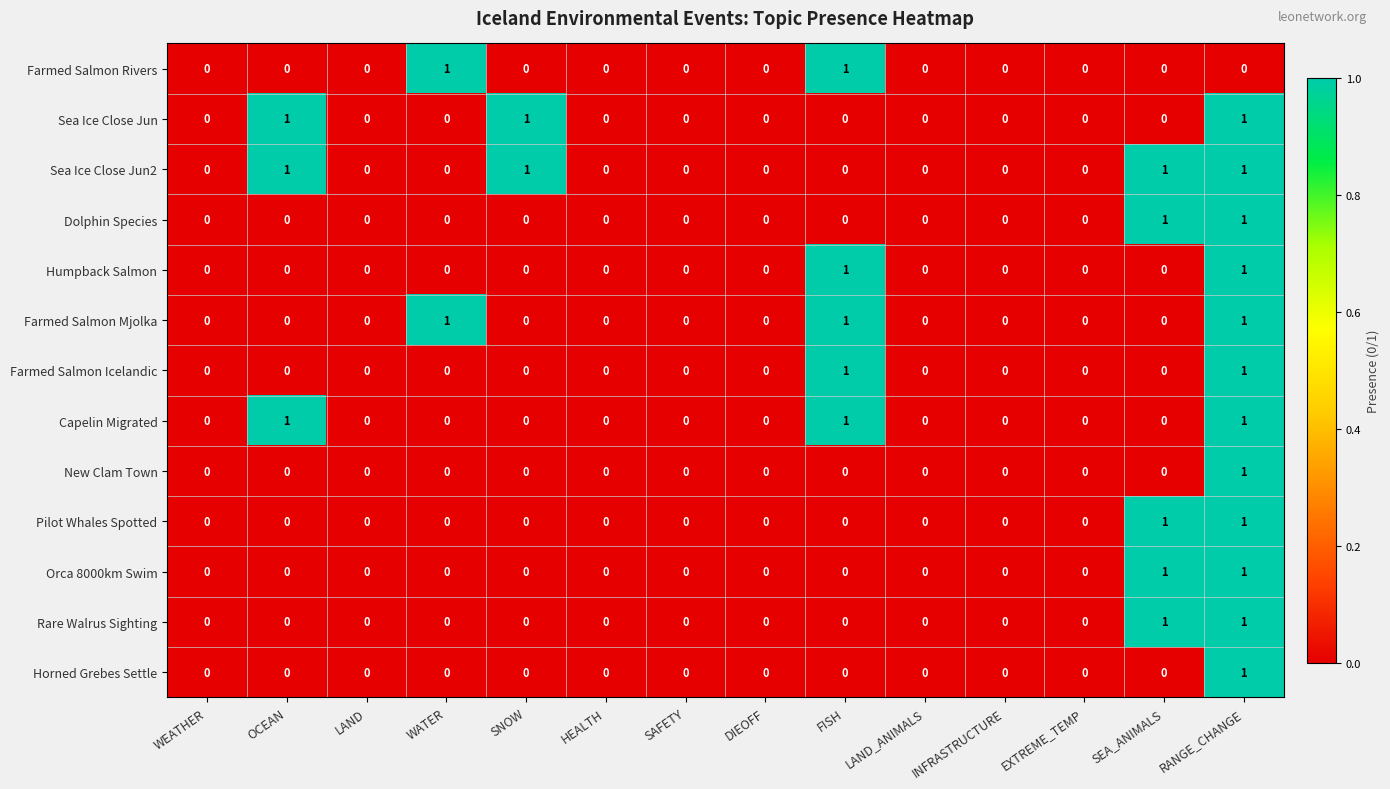

Which category has the highest value in the Horned Grebes Settle series?

RANGE_CHANGE